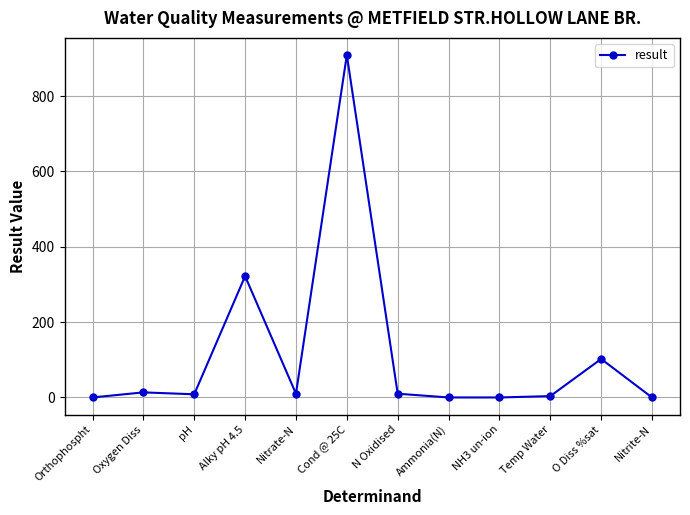

The chart shows a value of 10.0 at N Oxidised. True or false?

True